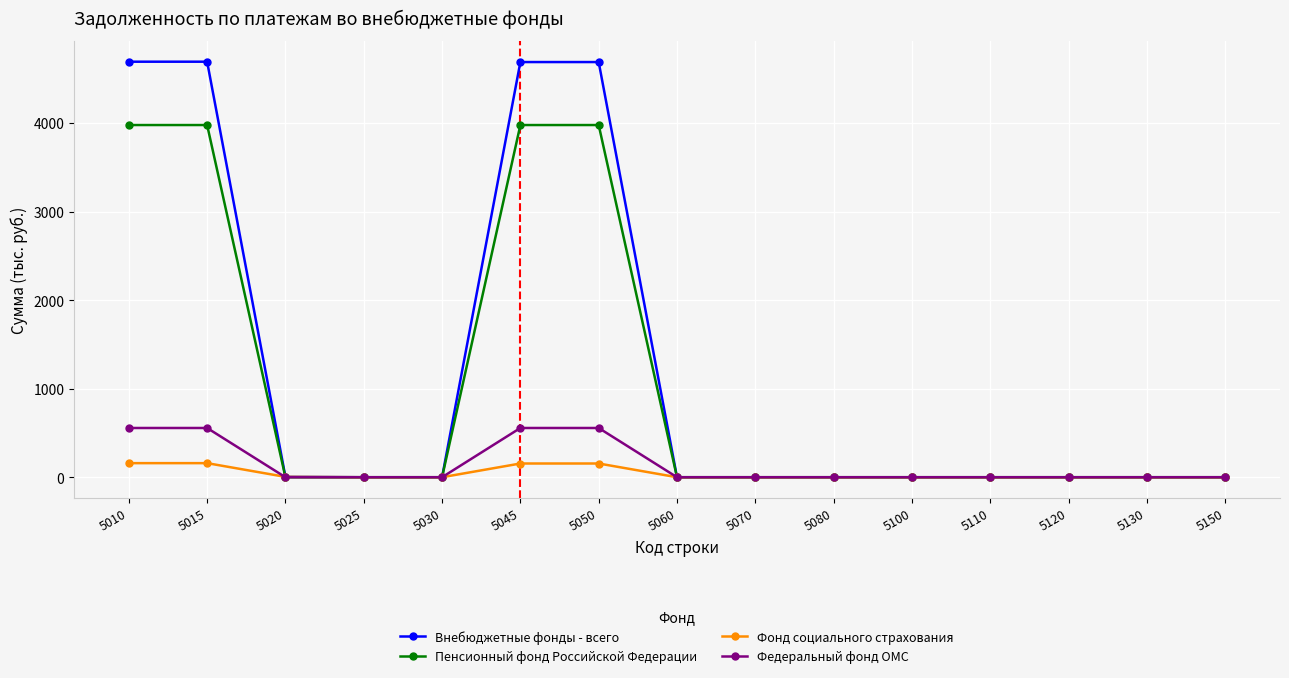

Which series has the largest range (max minus min)?

Внебюджетные фонды - всего